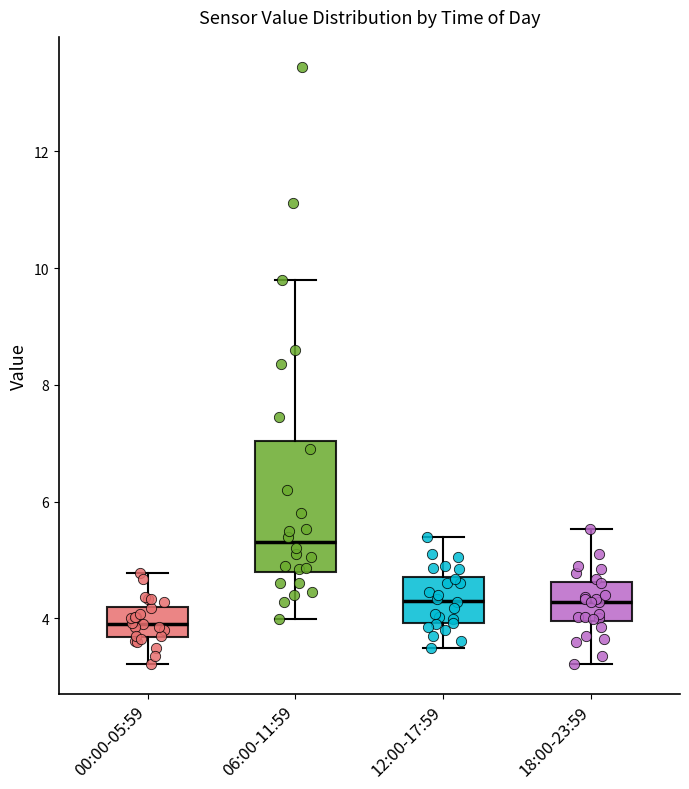

Which box's median line is the highest?

06:00-11:59